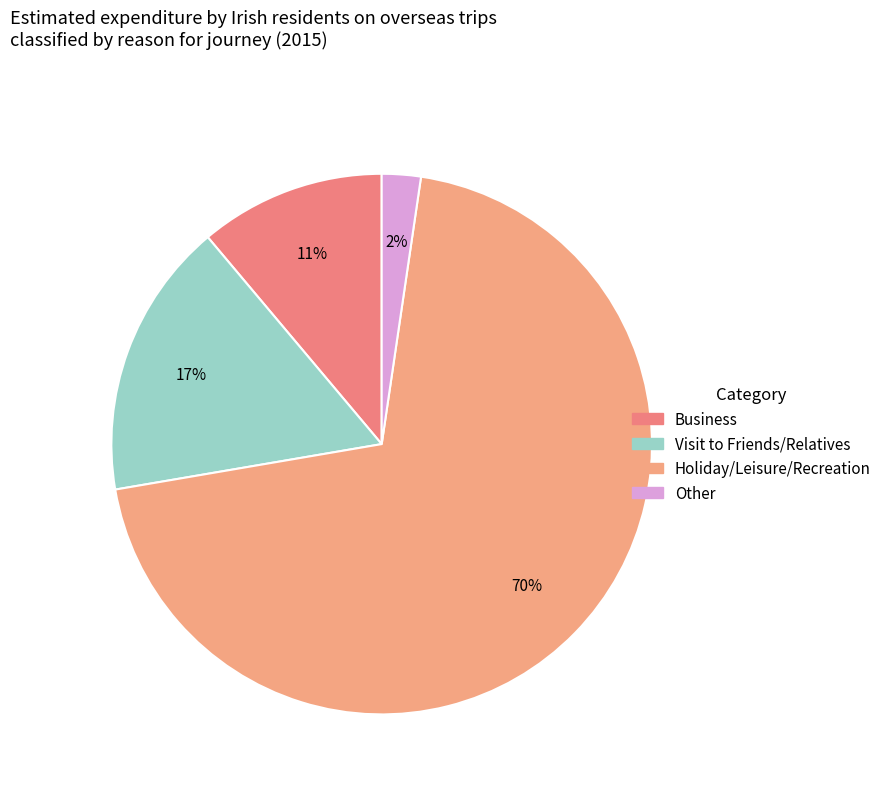

What percentage do Business and Visit to Friends/Relatives together represent?

27.7%